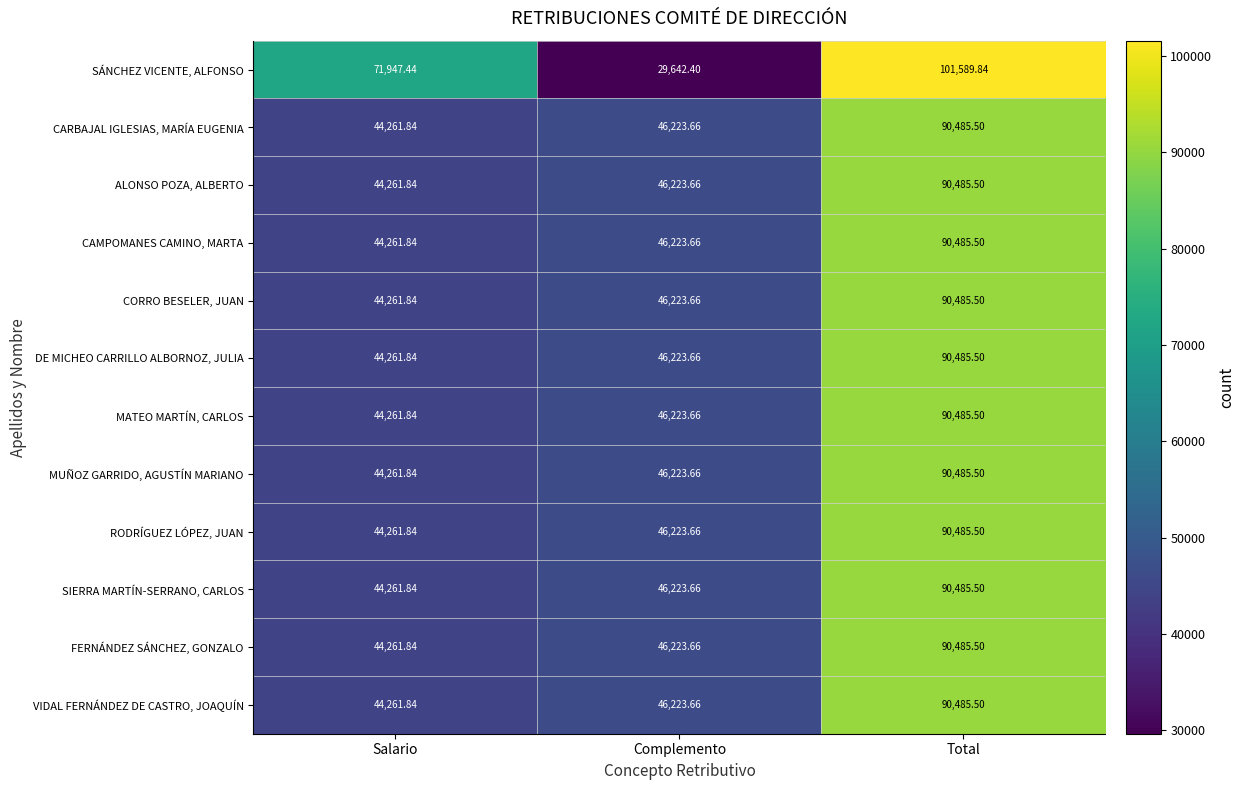

Which series changed the most between Salario and Complemento?

SÁNCHEZ VICENTE, ALFONSO